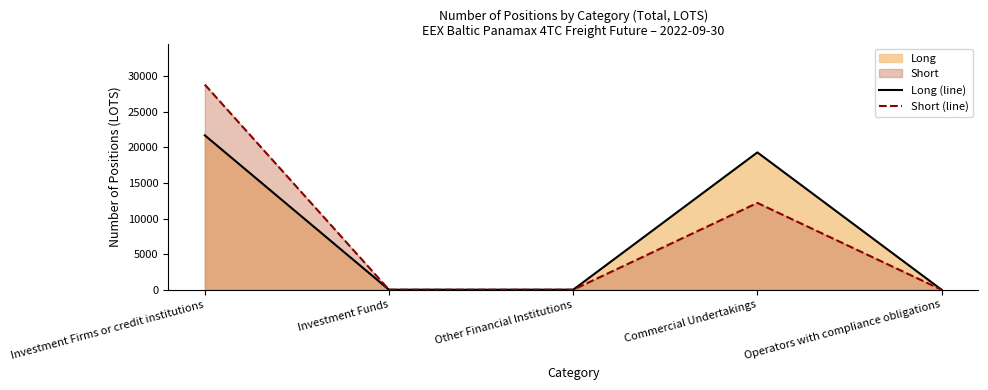

True or false: Long (line) has more than 0 interior local peaks.

True